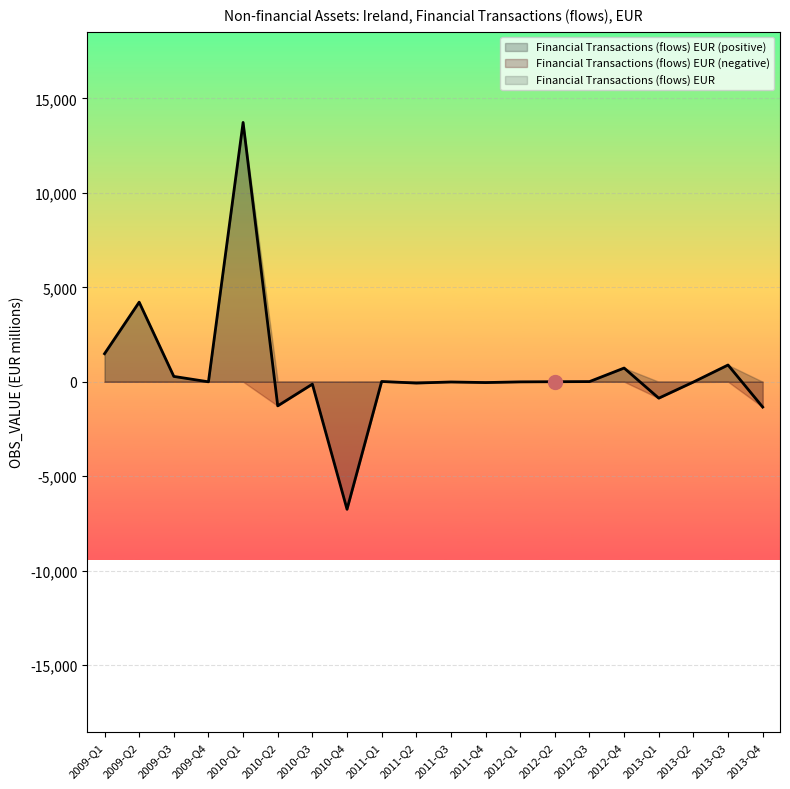

What is the label of the 13th point from the right?

2010-Q4